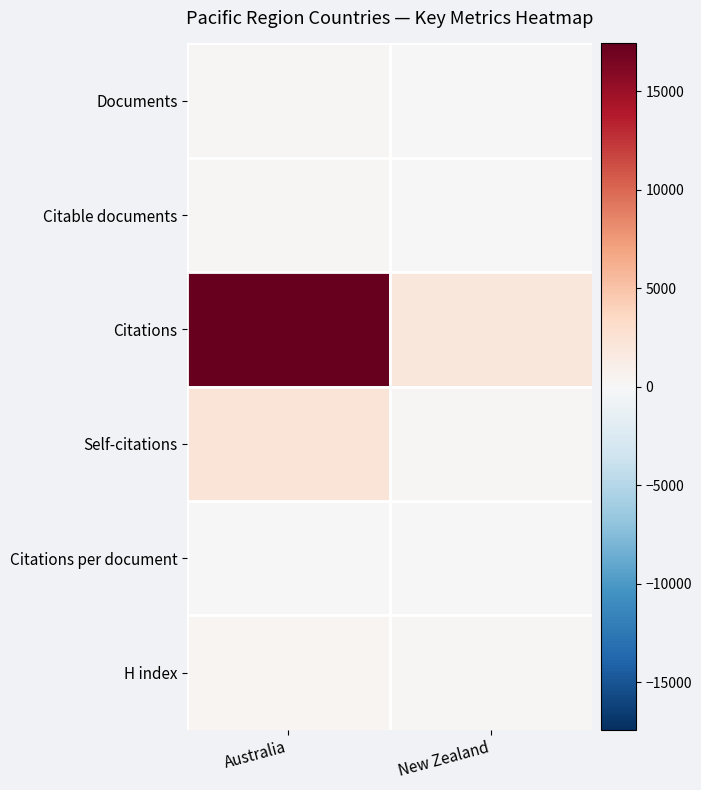

At how many categories does at least one series exceed 11459?

1